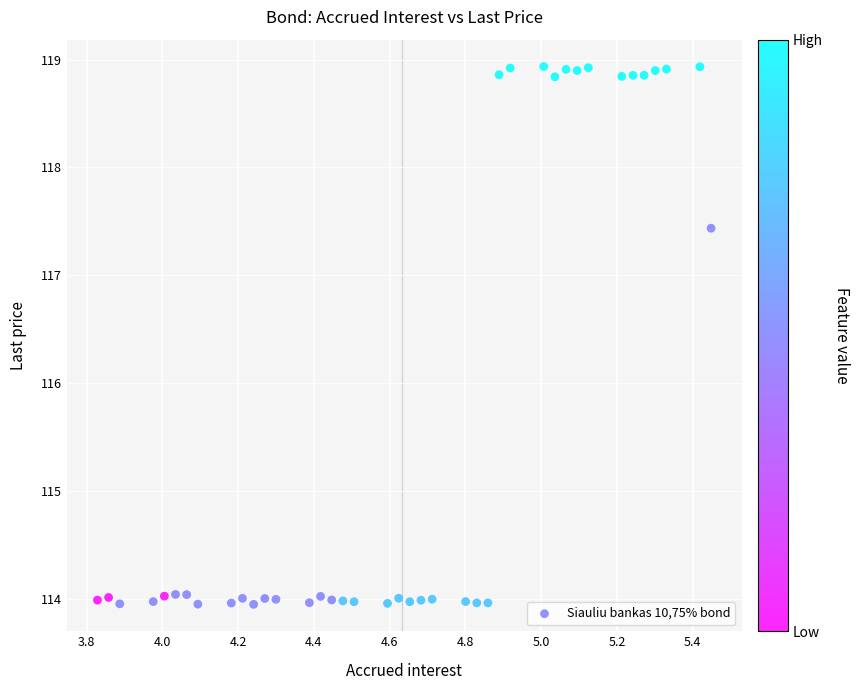

What is the range of Y values (max minus min)?

5.0